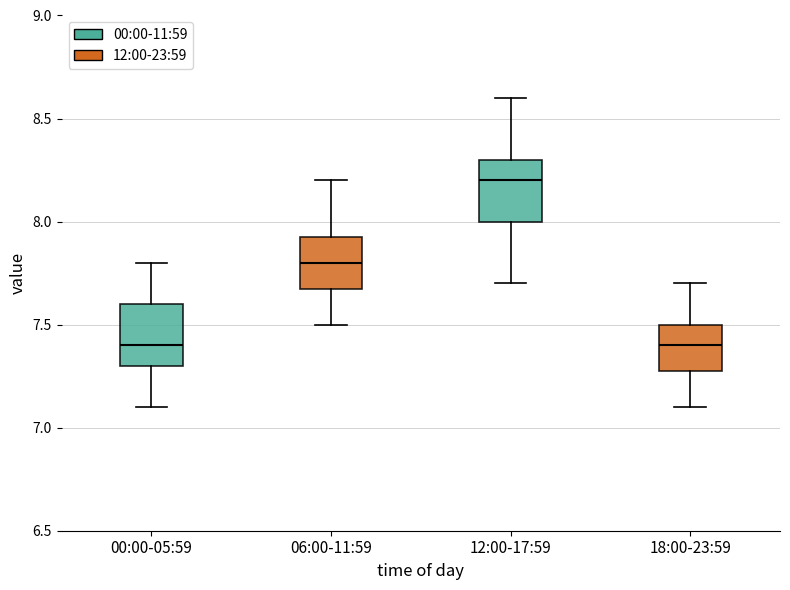

Where is the upper edge of the box for 00:00-05:59 on the y-axis? The values are not printed on the chart, so give them approximately, as read against the axis.

7.60